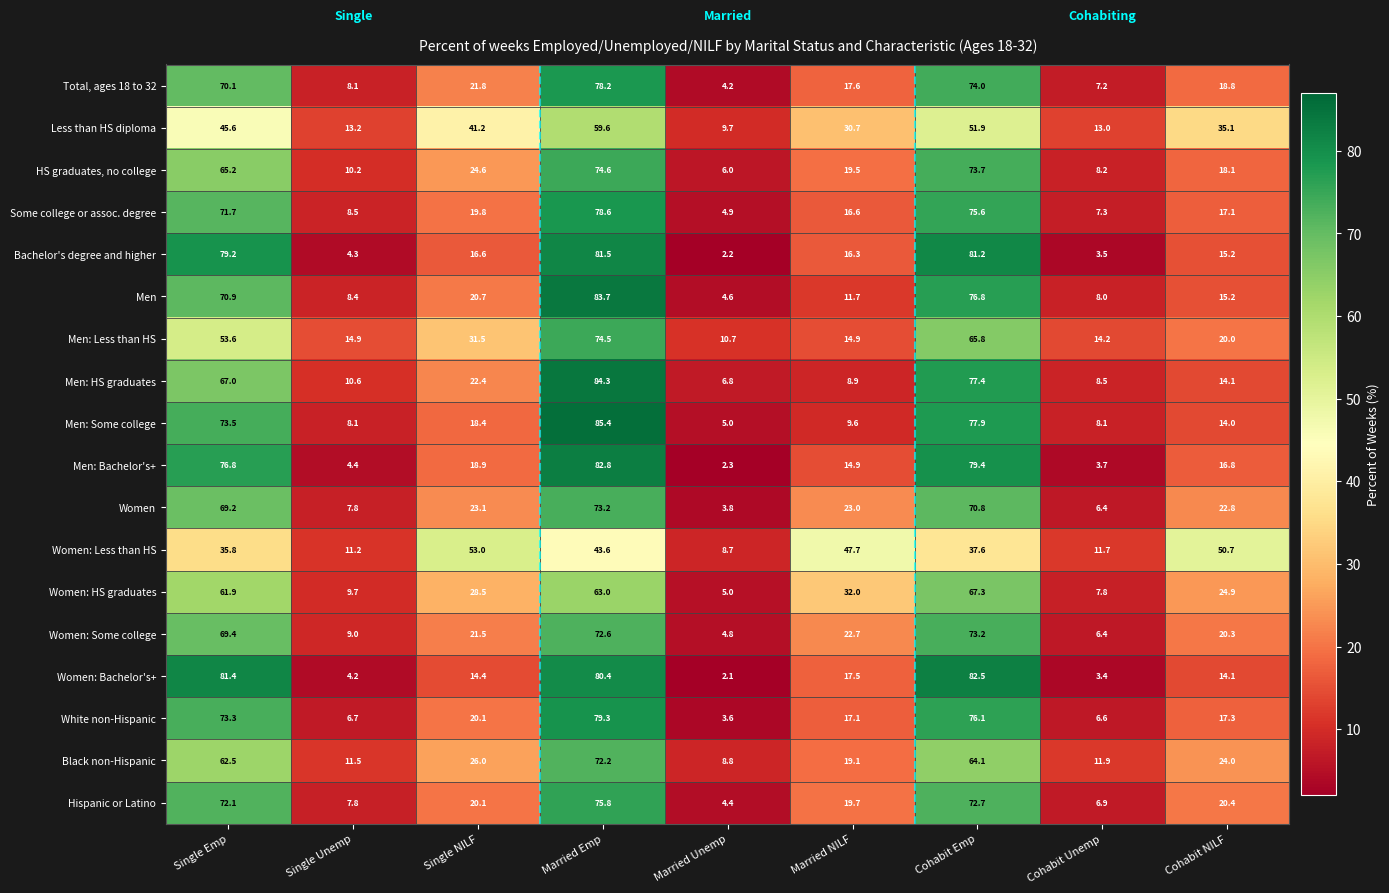

What is the sum of all Women: HS graduates values?

300.1